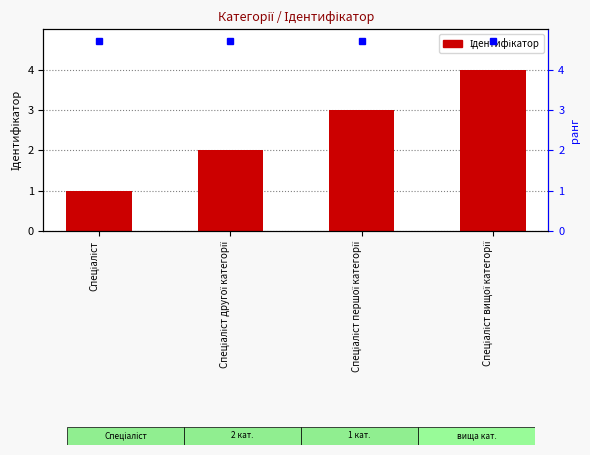

What is the difference between the maximum and second lowest values?

2